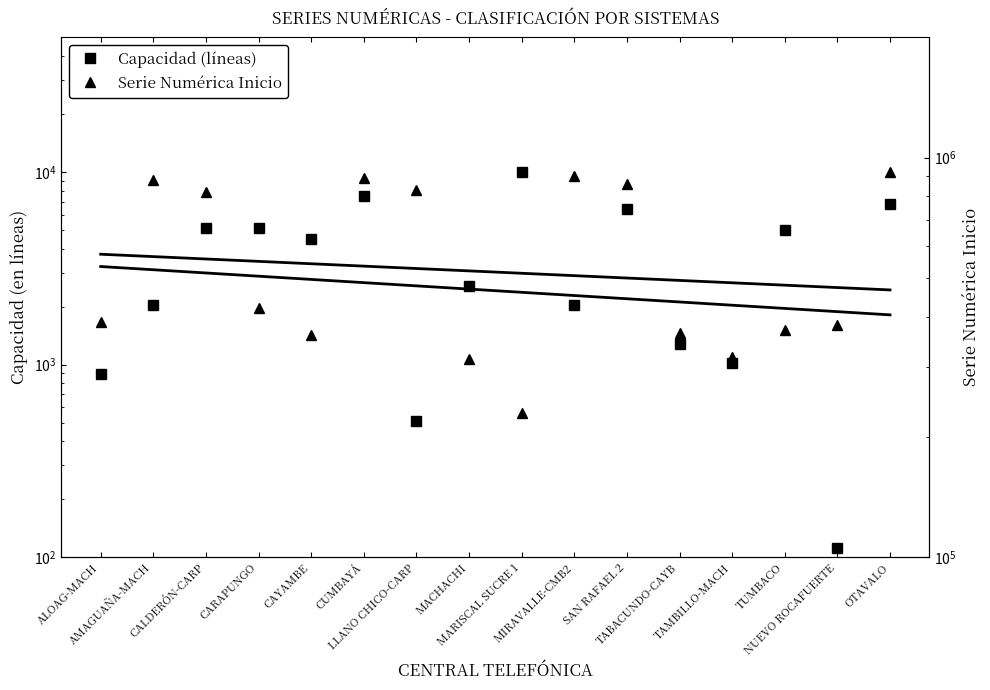

True or false: Serie Numérica Inicio and Capacidad (líneas) intersect in this chart.

False